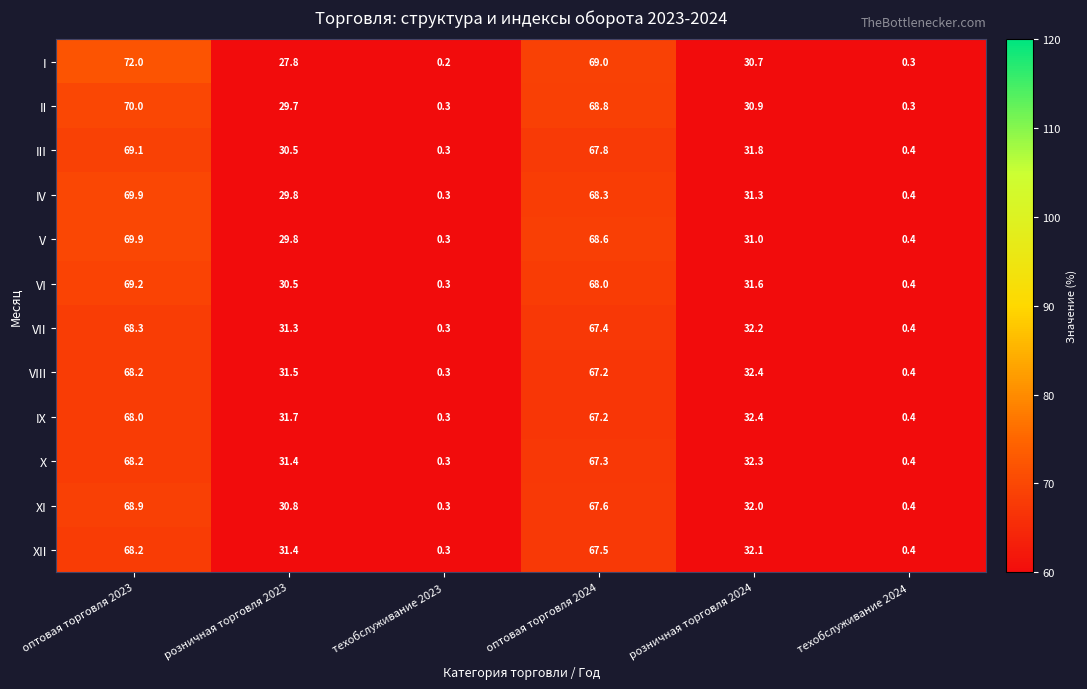

Count the number of data series in this chart.

12